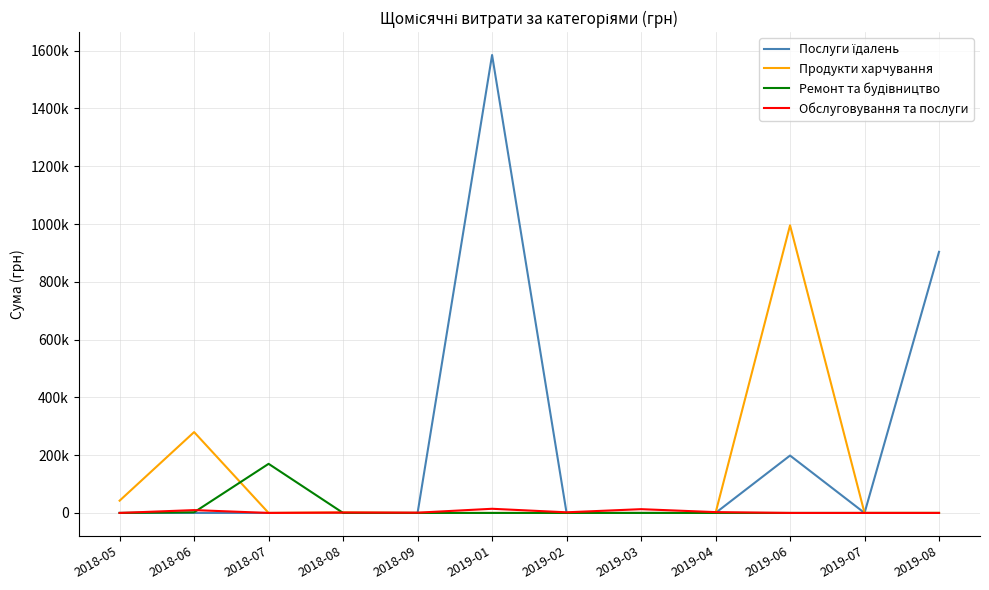

Is this an area chart (filled region under the line)?

No